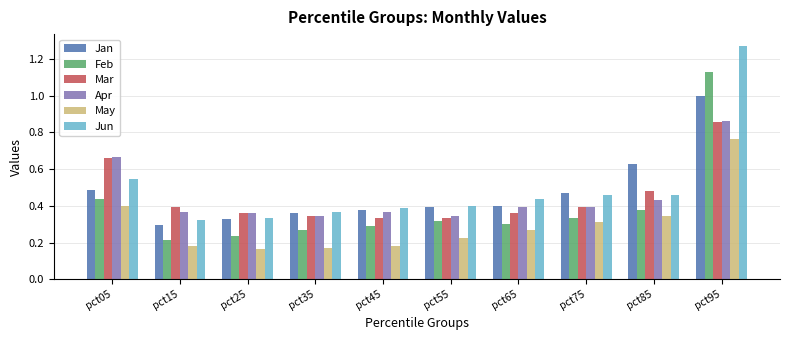

Between pct05 and pct85, which series saw the biggest shift?

Apr